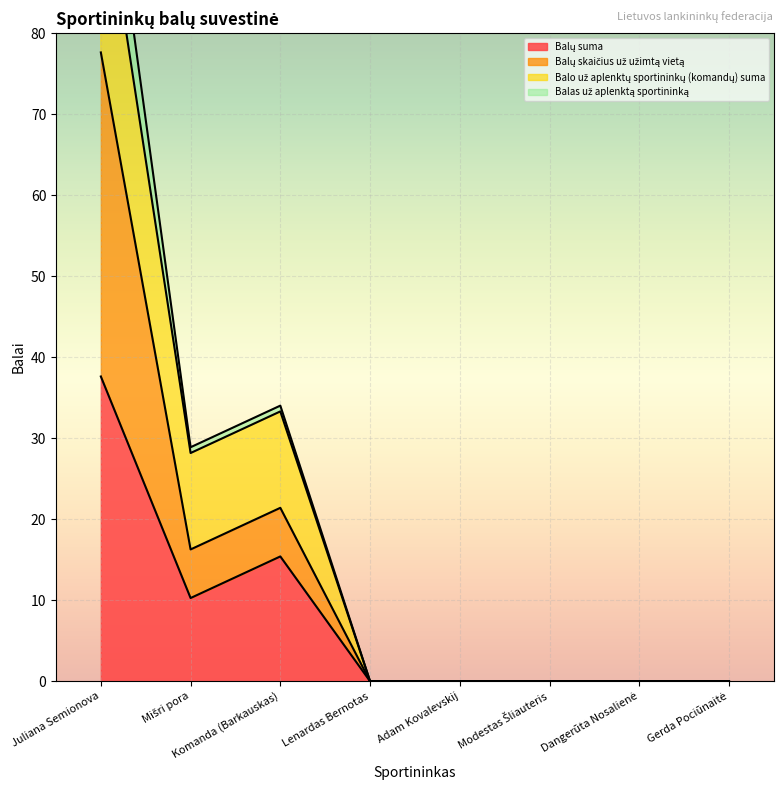

The Balų skaičius už užimtą vietą series shows -54.3 at Adam Kovalevskij. True or false?

False